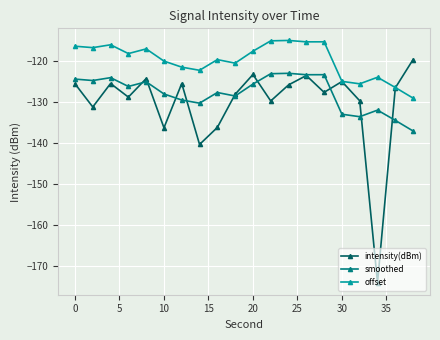

What is the difference between the second highest and minimum values in the offset series?

13.9